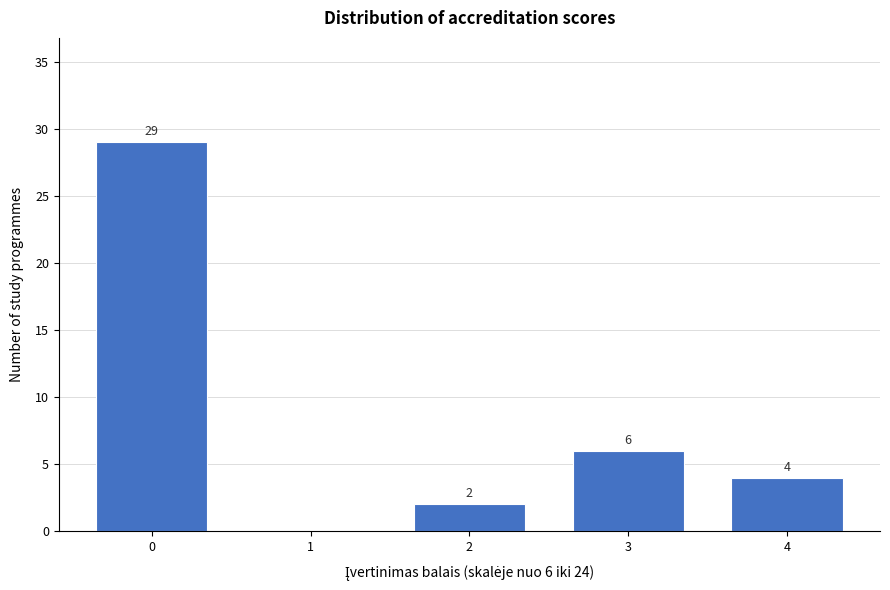

Reading left to right, list all the values displayed in this chart.

0=29	1=0	2=2	3=6	4=4